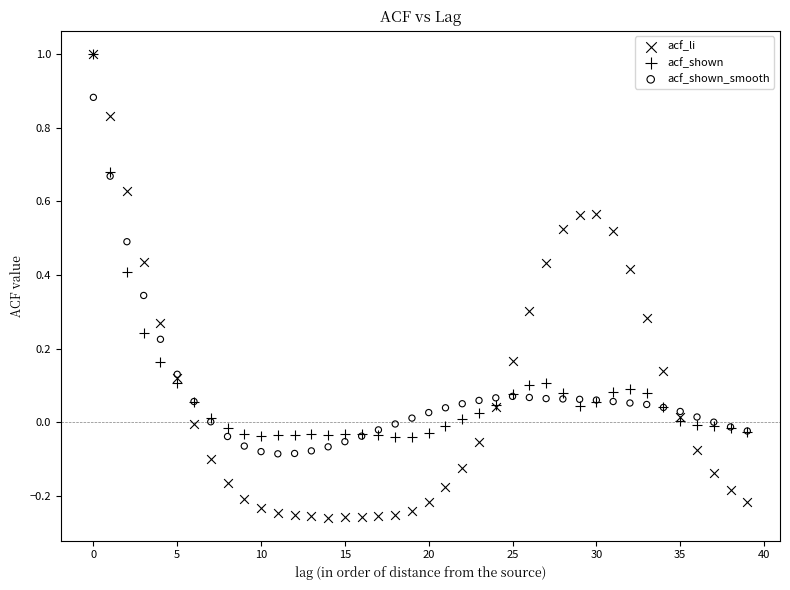

What are all the series names shown in the legend?

acf_li, acf_shown, acf_shown_smooth